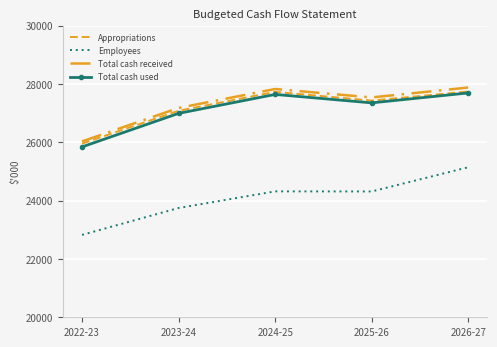

At which label does Appropriations reach its peak?

2026-27